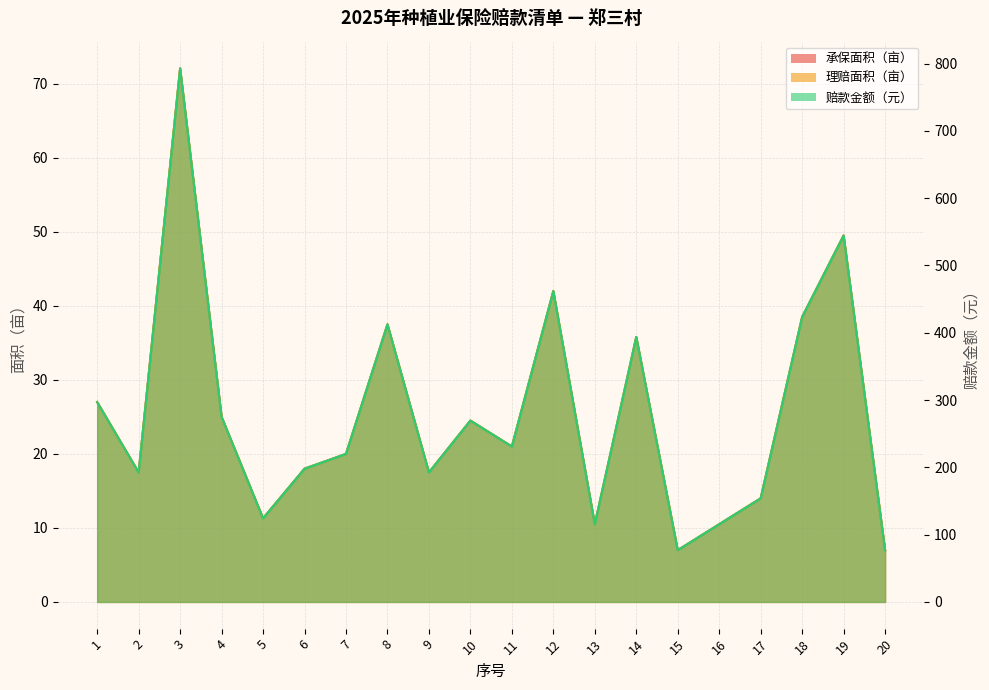

Is it true that 理赔面积（亩） equals 25.0 at 4?

True